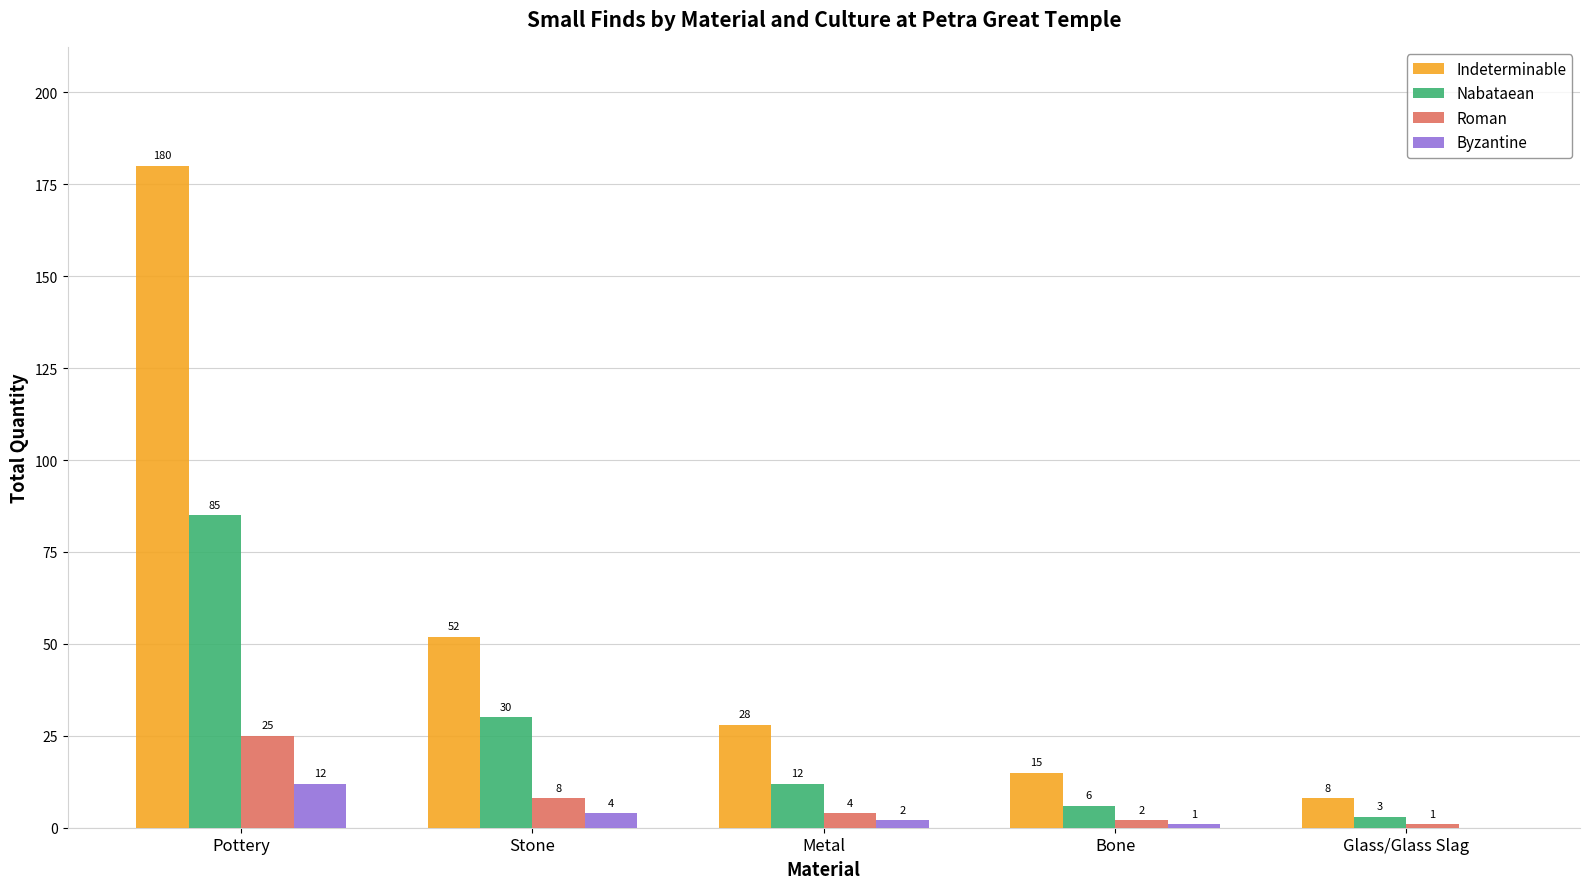

The Indeterminable series shows 23 at Bone. True or false?

False